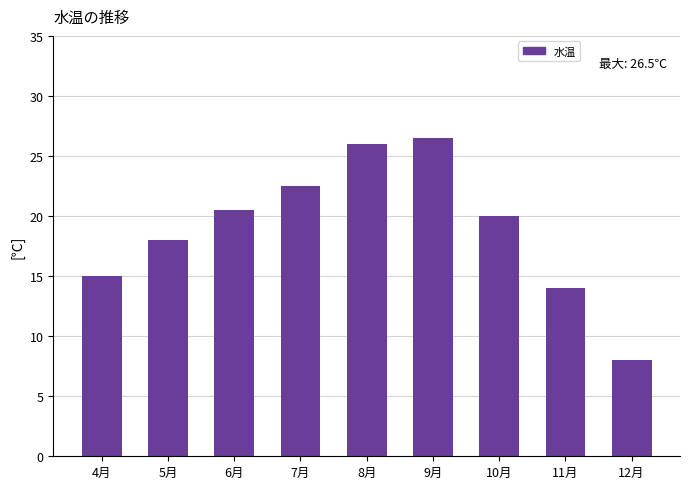

What is the sum of all values?

170.5